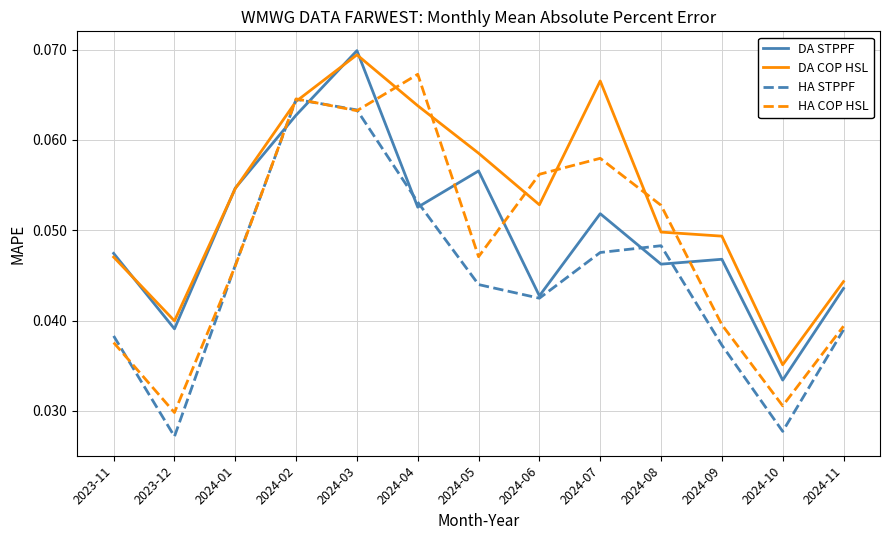

How many series are shown in this chart?

4